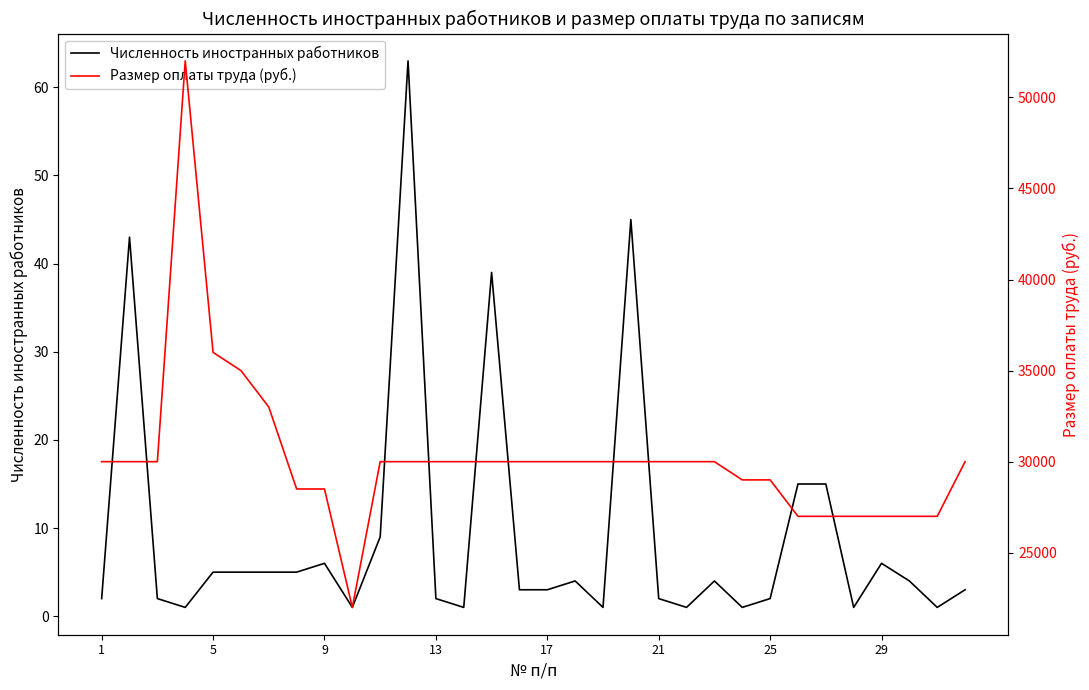

How many data points does each series have?

32